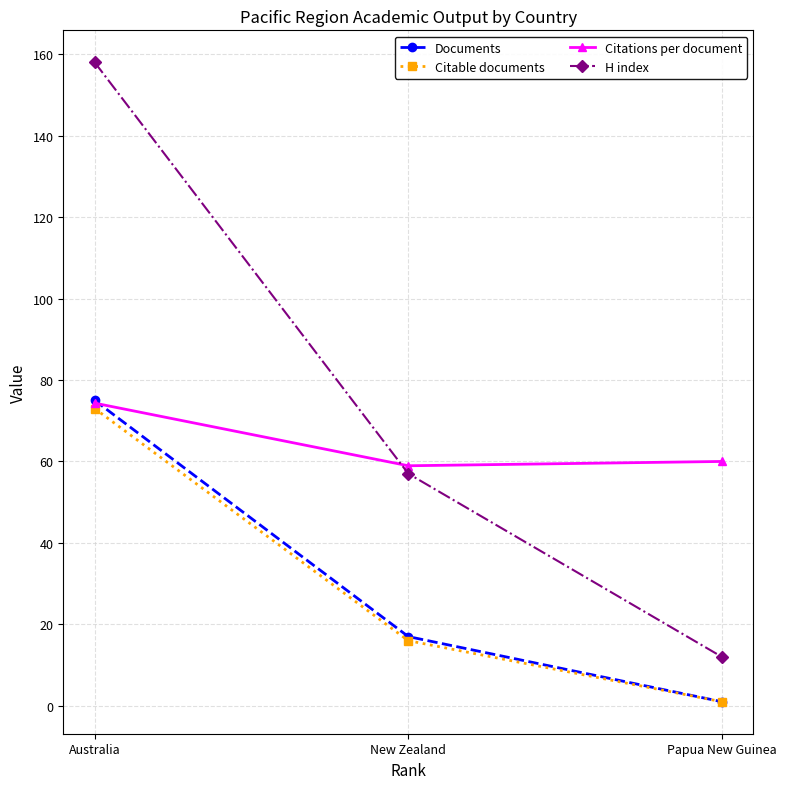

What is the label of the 2nd point from the left?

New Zealand